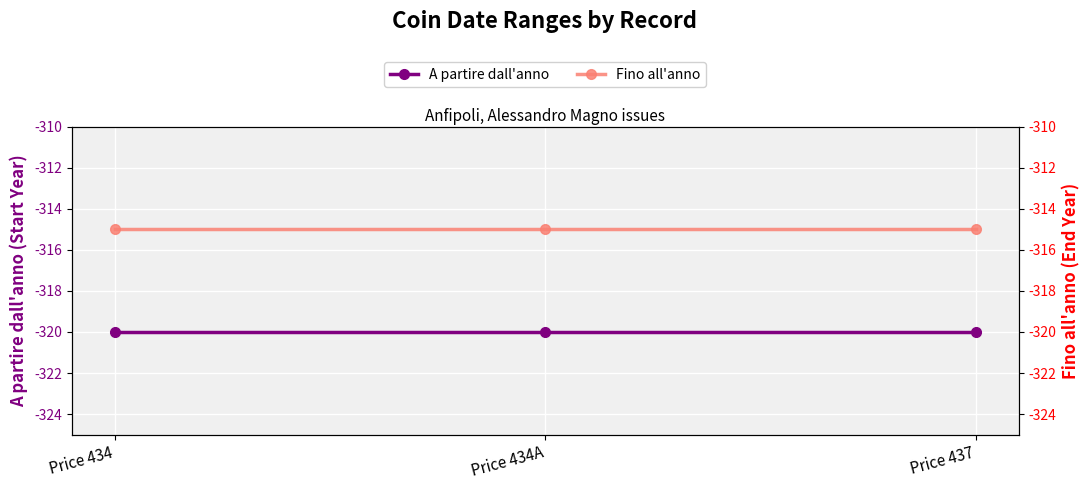

Does the chart display data point markers on the line(s)?

Yes